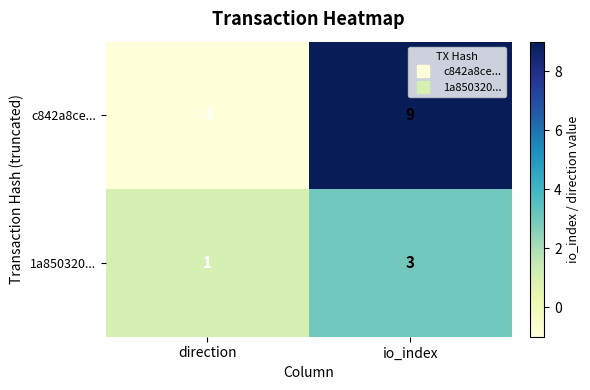

What is the sum of all c842a8ce... values?

8